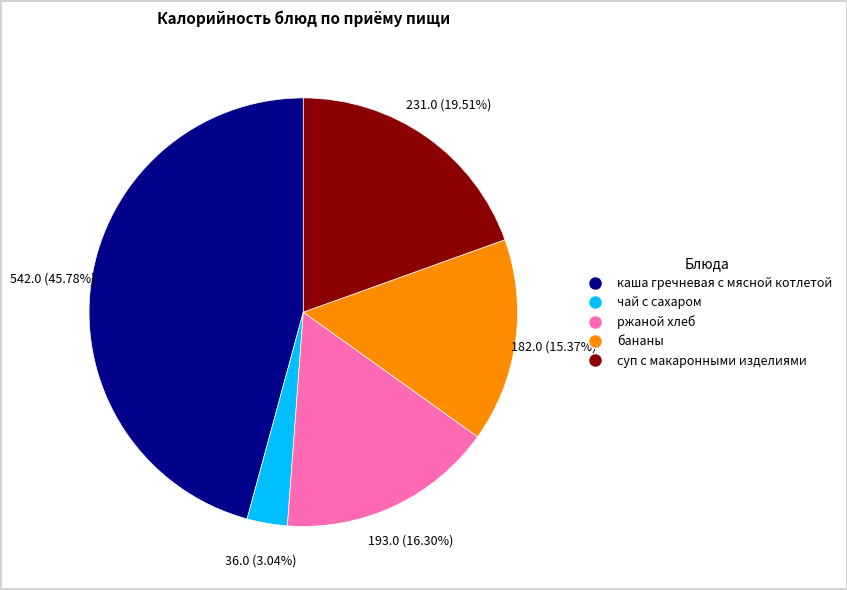

Count the number of slices in the pie.

5